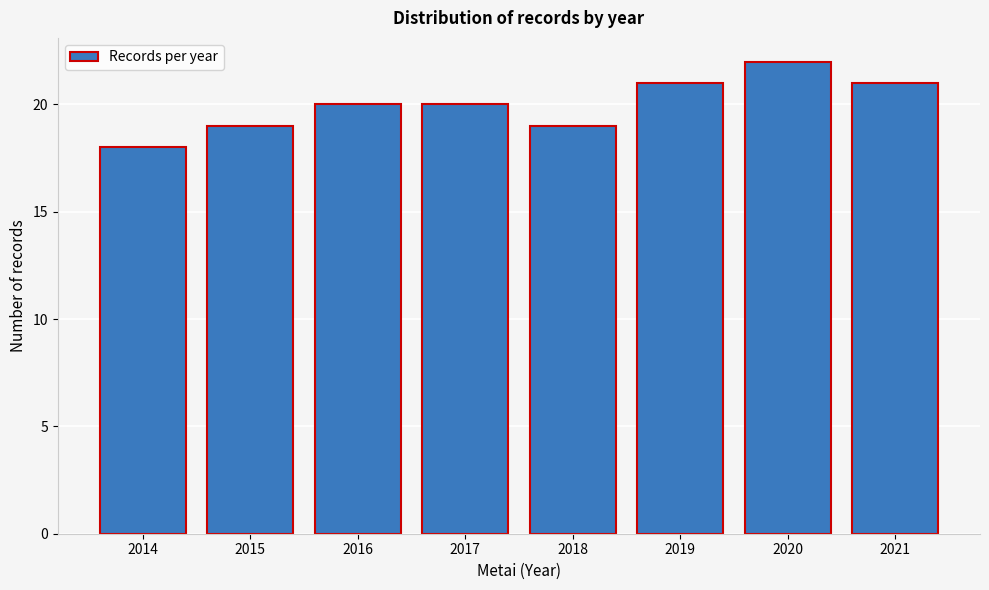

Reading left to right, what are all the values shown in this chart?

18	19	20	20	19	21	22	21